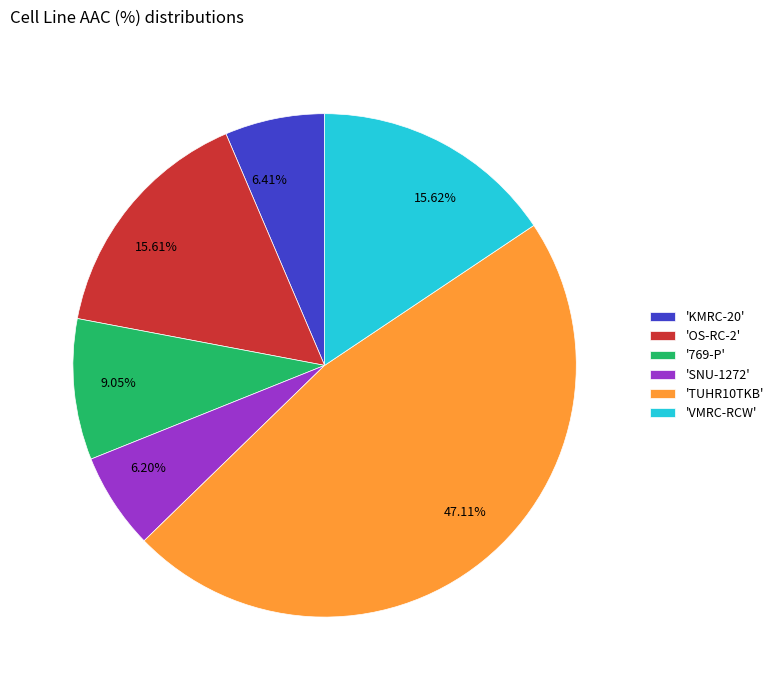

Between 47.11% and 6.20%, which is larger?

47.11%